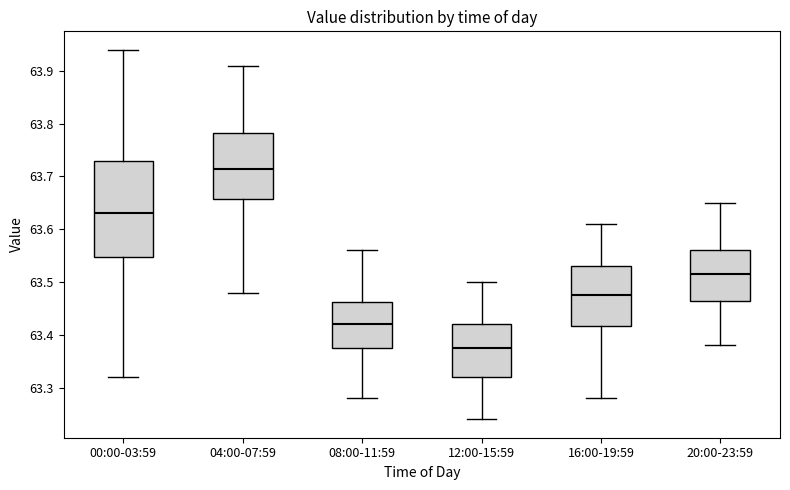

Comparing the boxes themselves (not the whiskers), which one is the tallest?

00:00-03:59